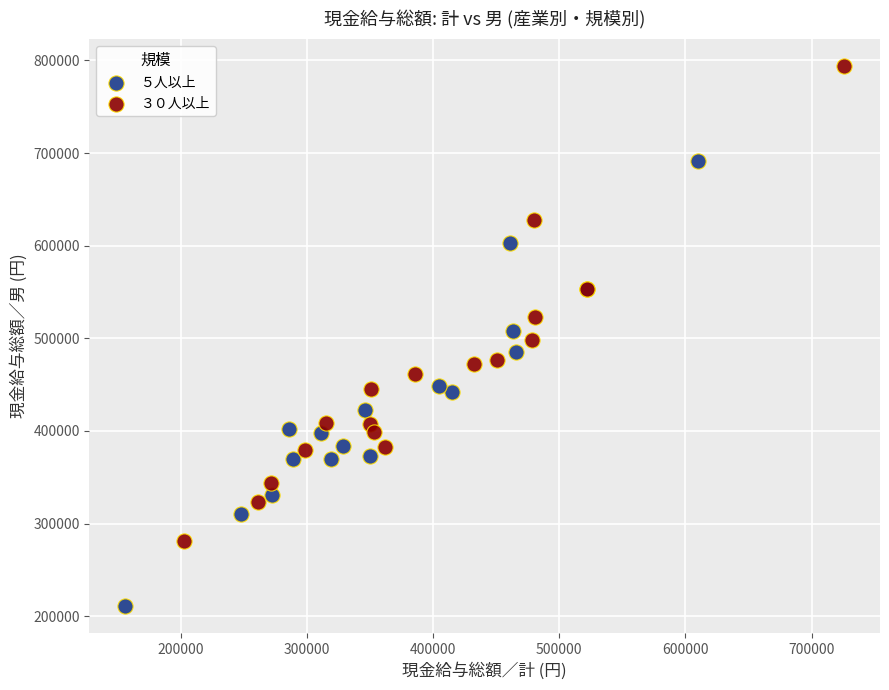

What are all the series names shown in the legend?

５人以上, ３０人以上